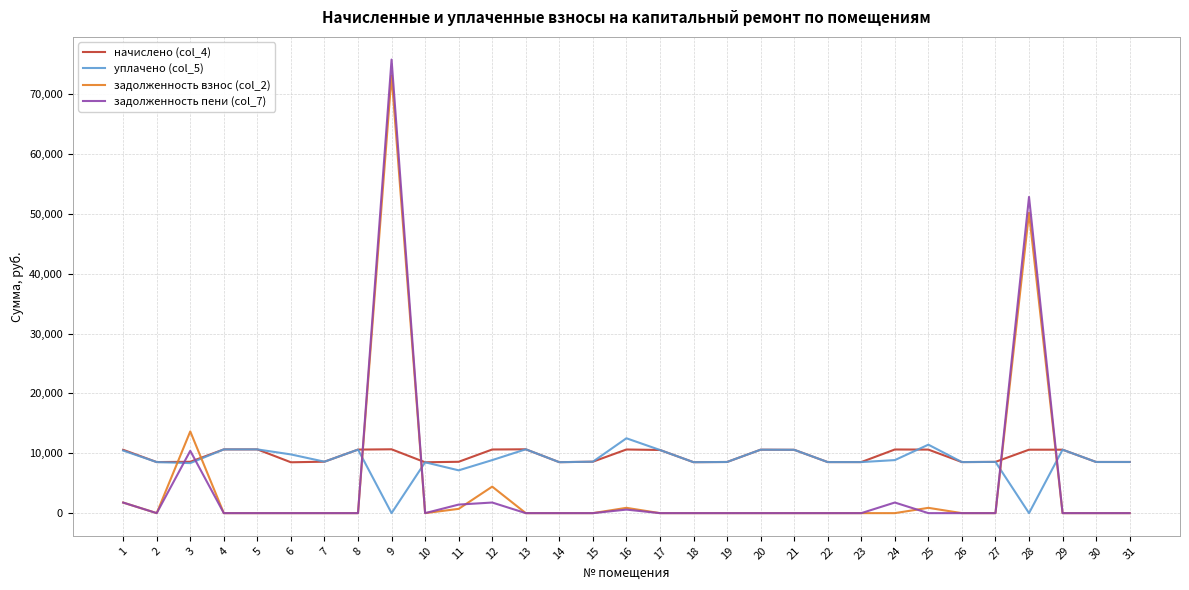

What is the difference between the second highest and minimum values in the задолженность взнос (col_2) series?

50176.0